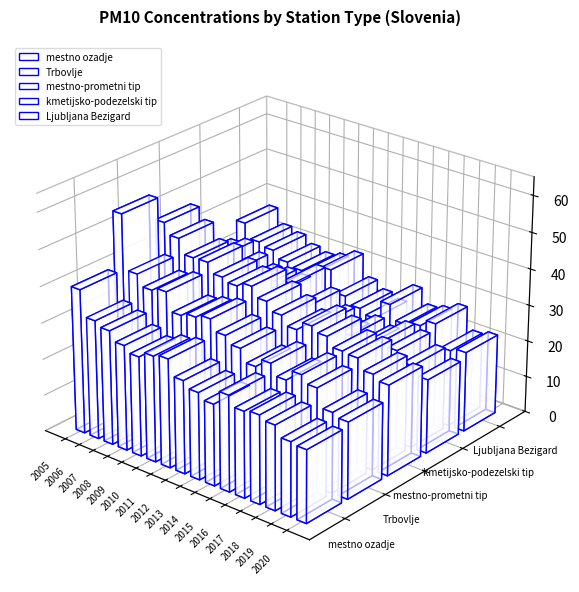

At which label does mestno ozadje first exceed 26?

2005